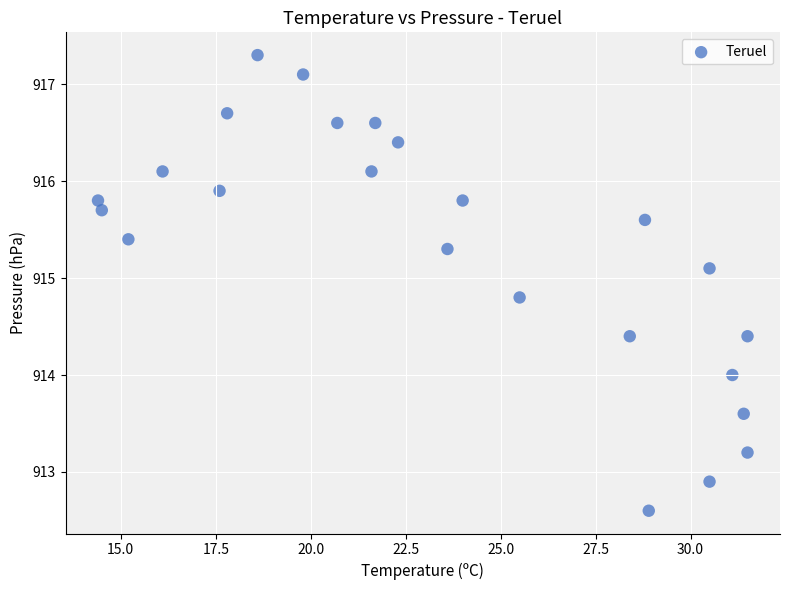

What is the range of Y values (max minus min)?

4.7